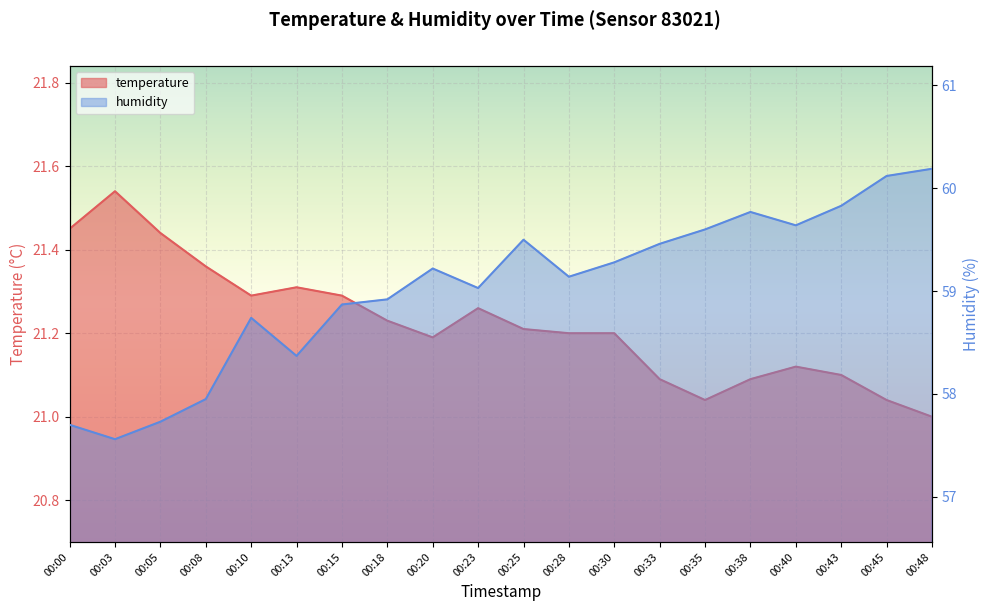

What is the spread (max minus min) of values at 00:30?

38.1